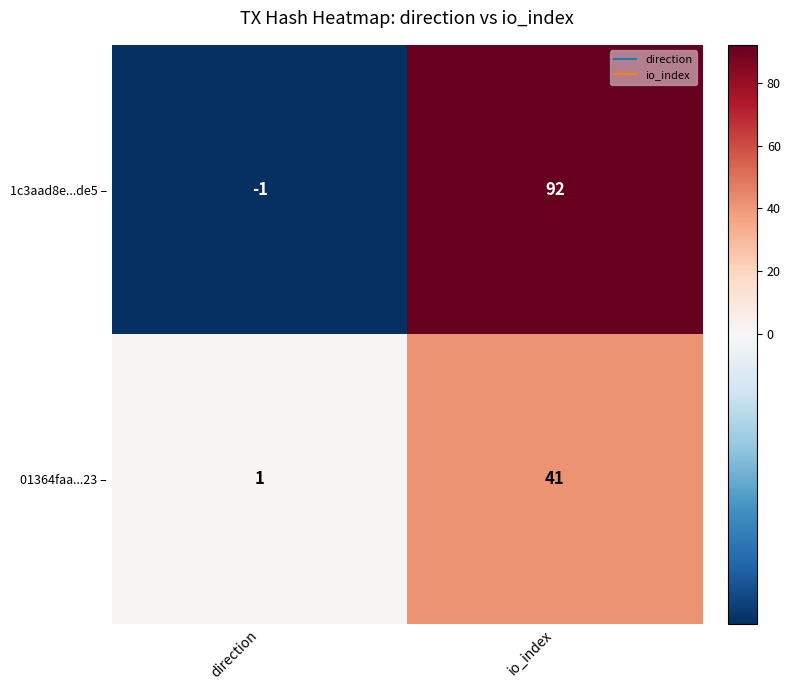

Is it true that 01364faa...23 – equals 41 at io_index?

True